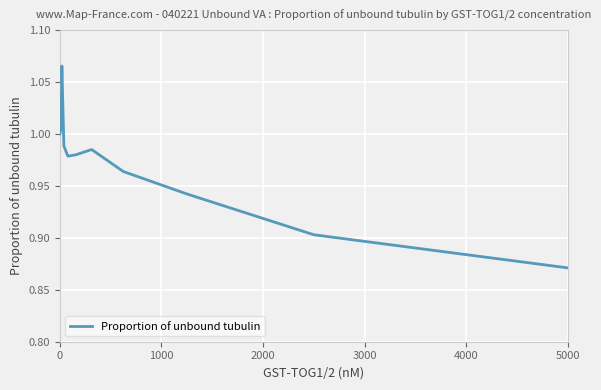

At which category does the chart reach its minimum across all series?

5000